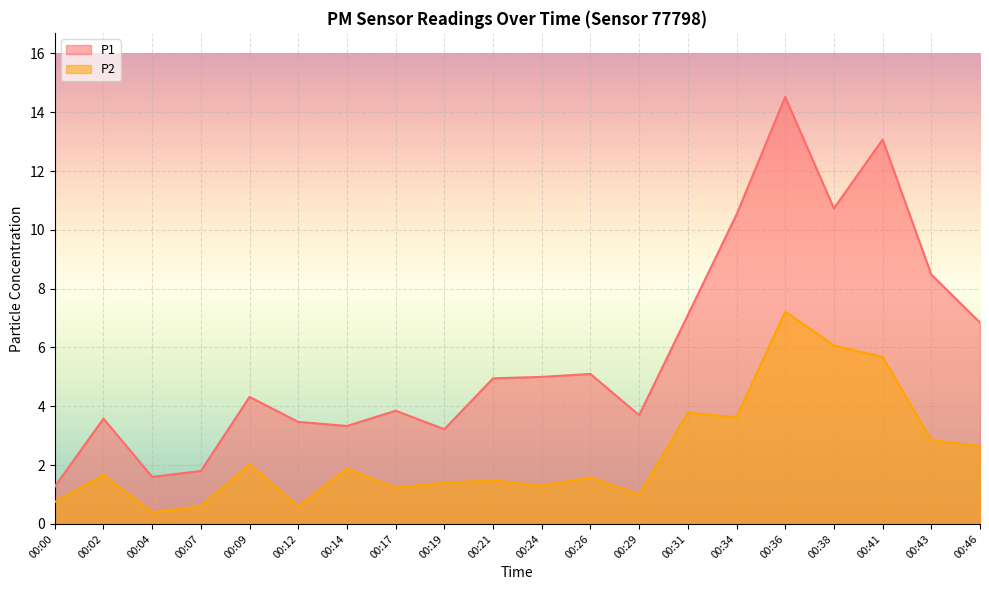

What is the highest value of the P2 series?

7.2